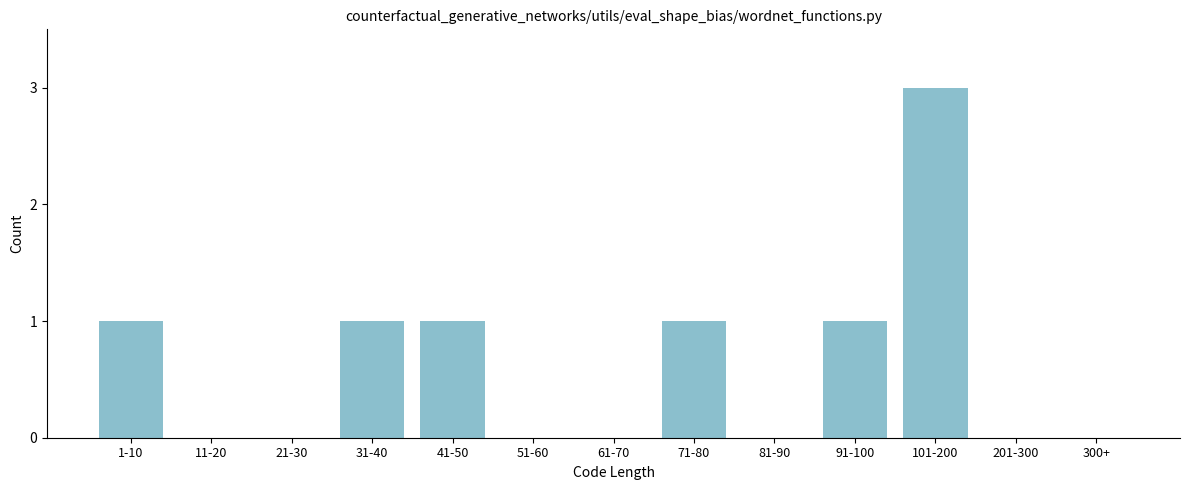

Reading left to right, transcribe all the data shown in this chart.

1-10=1	11-20=0	21-30=0	31-40=1	41-50=1	51-60=0	61-70=0	71-80=1	81-90=0	91-100=1	101-200=3	201-300=0	300+=0